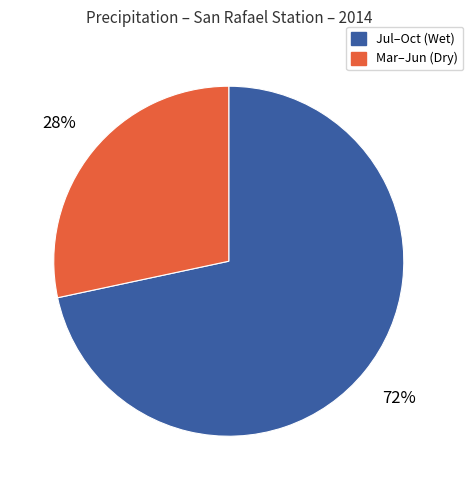

Is there any slice that represents more than half of the pie?

Yes